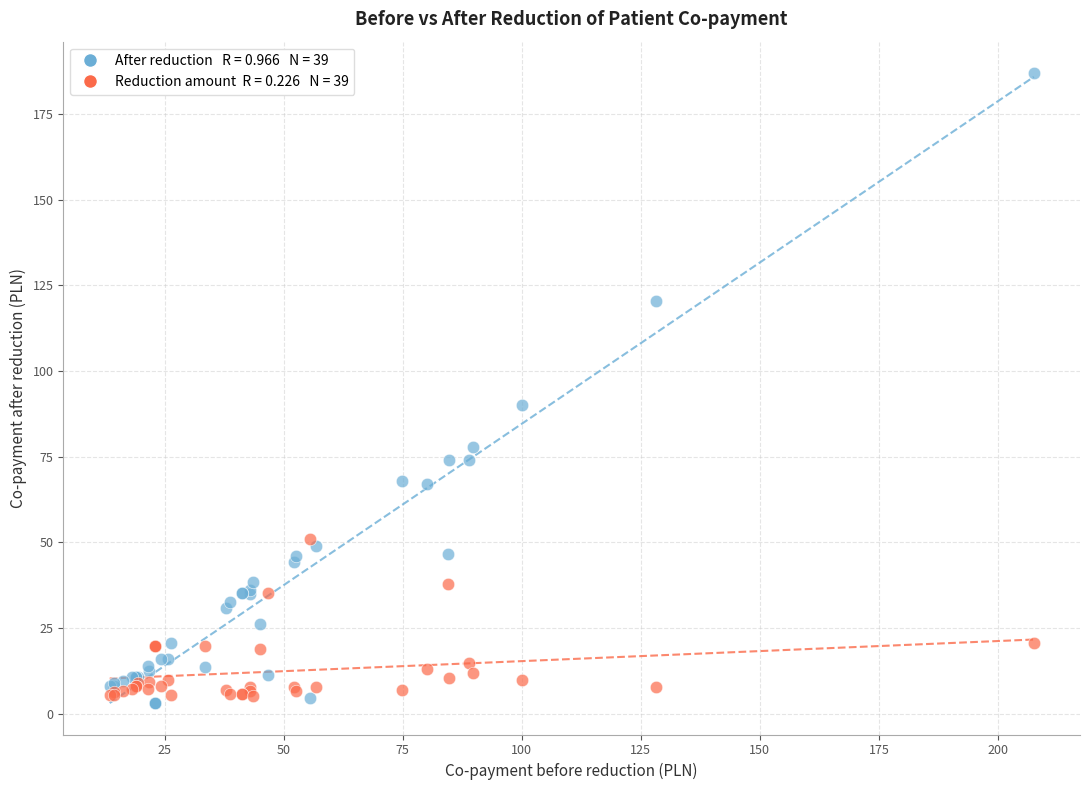

Across all series, what Y value is closest to 95?

90.1